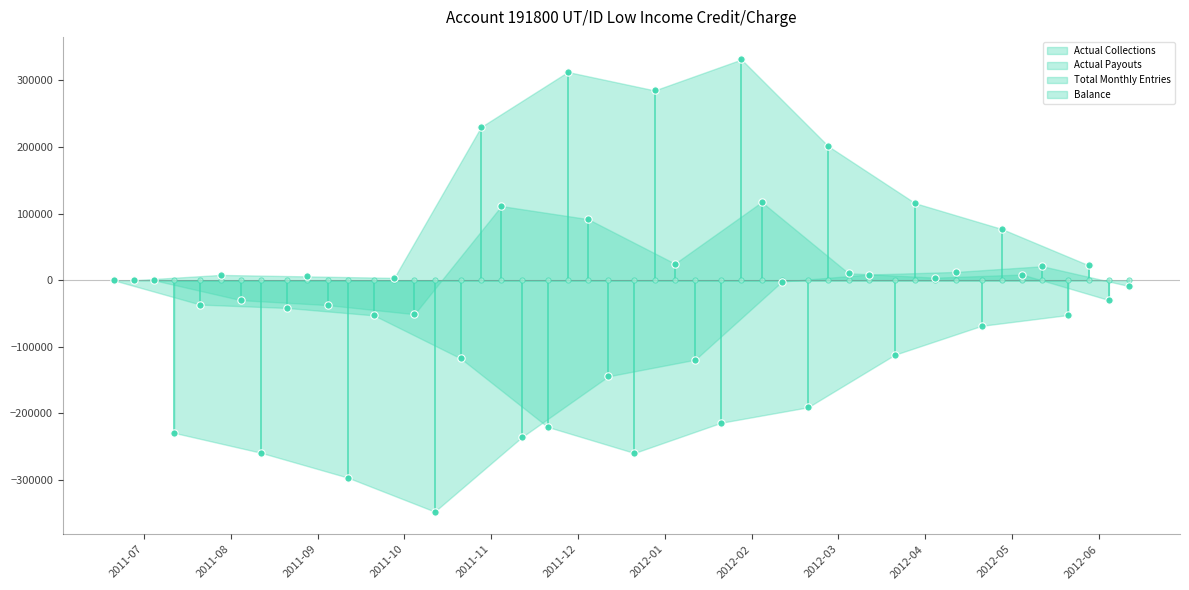

Which series reaches the maximum Y coordinate?

Actual Payouts